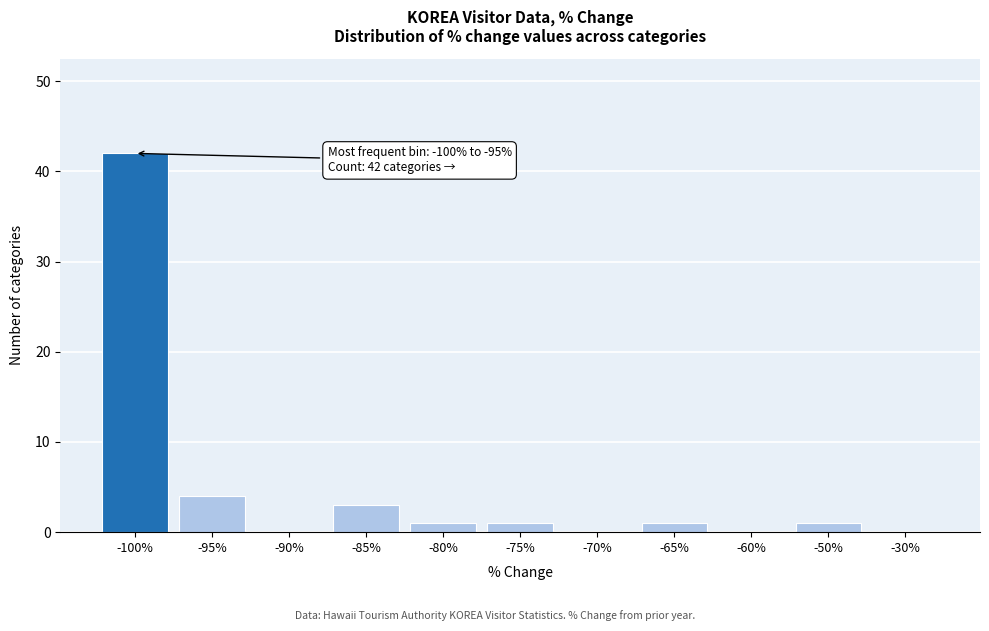

Reading left to right, list all the values displayed in this chart.

-100%=42	-95%=4	-90%=0	-85%=3	-80%=1	-75%=1	-70%=0	-65%=1	-60%=0	-50%=1	-30%=0